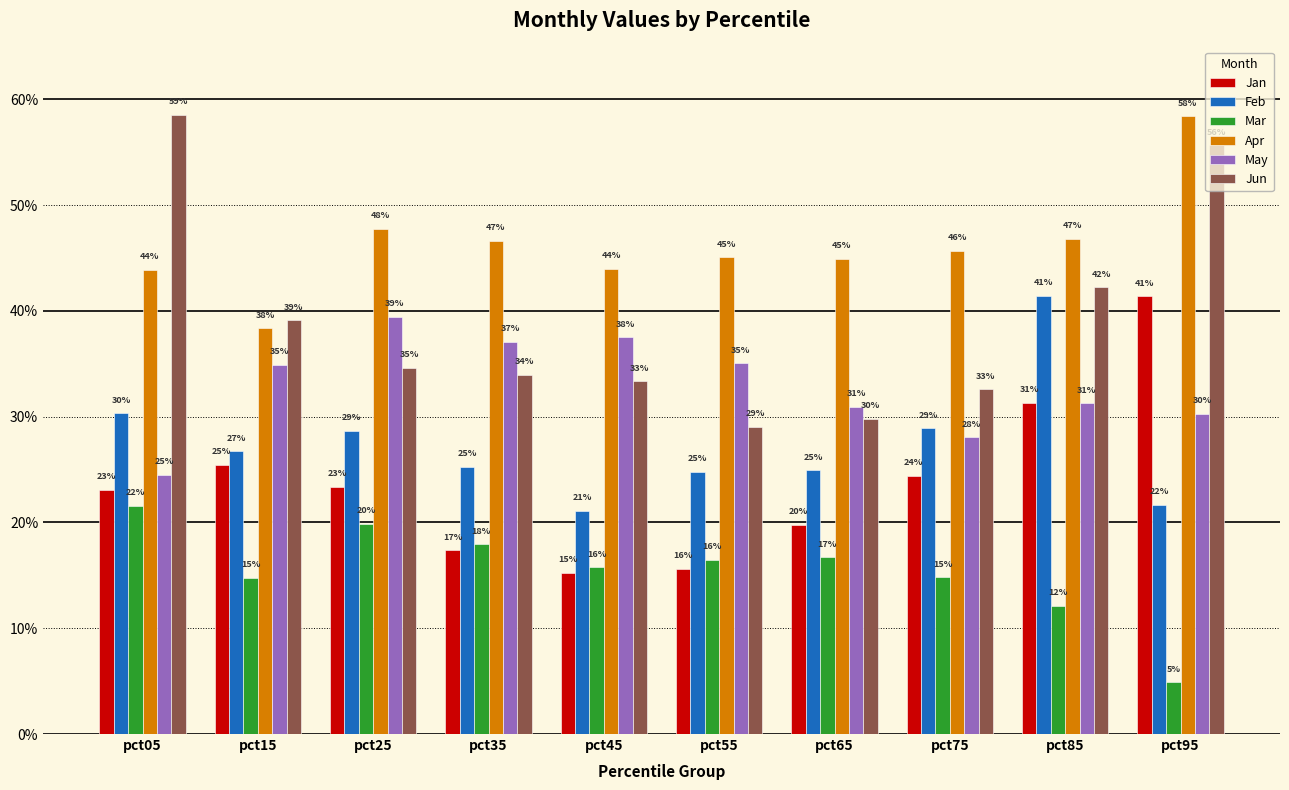

At which label is Apr closest to 0?

pct15